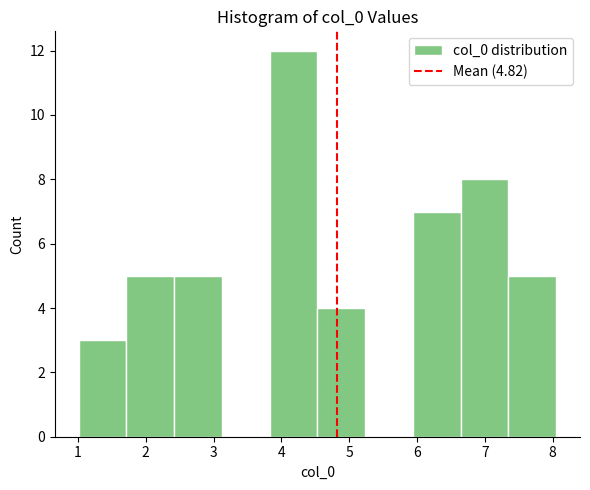

Reading left to right, list every bar in this chart as the range it spans on the x-axis followed by its height. Neither the bar edges nor the heights are printed on the chart, so give them approximately, as read against the axes.

1.0 to 1.7: 3
1.7 to 2.4: 5
2.4 to 3.1: 5
3.1 to 3.8: 0
3.8 to 4.5: 12
4.5 to 5.2: 4
5.2 to 5.9: 0
5.9 to 6.6: 7
6.6 to 7.3: 8
7.3 to 8.1: 5